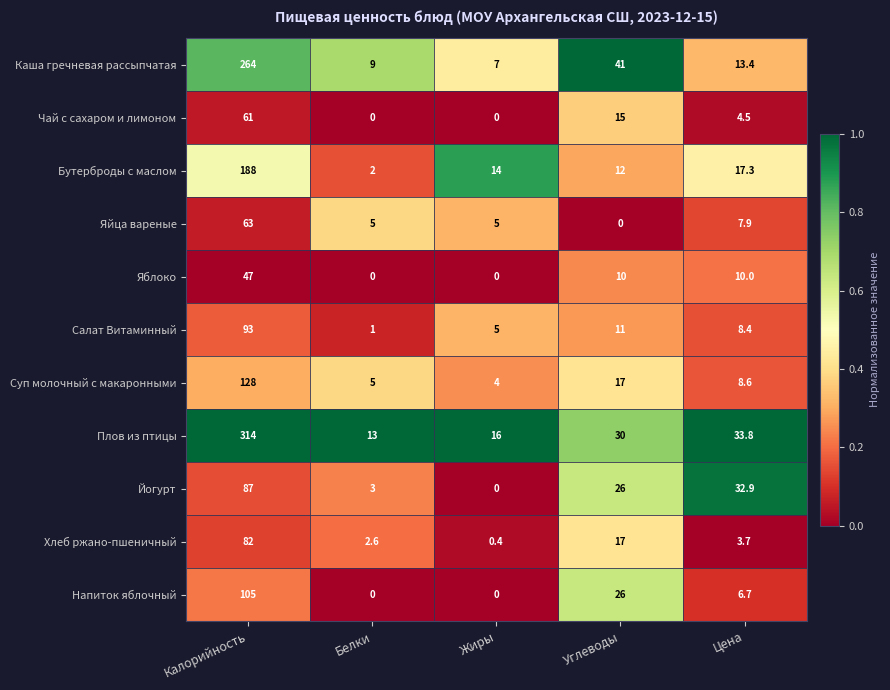

What is the greatest value displayed?

314.0